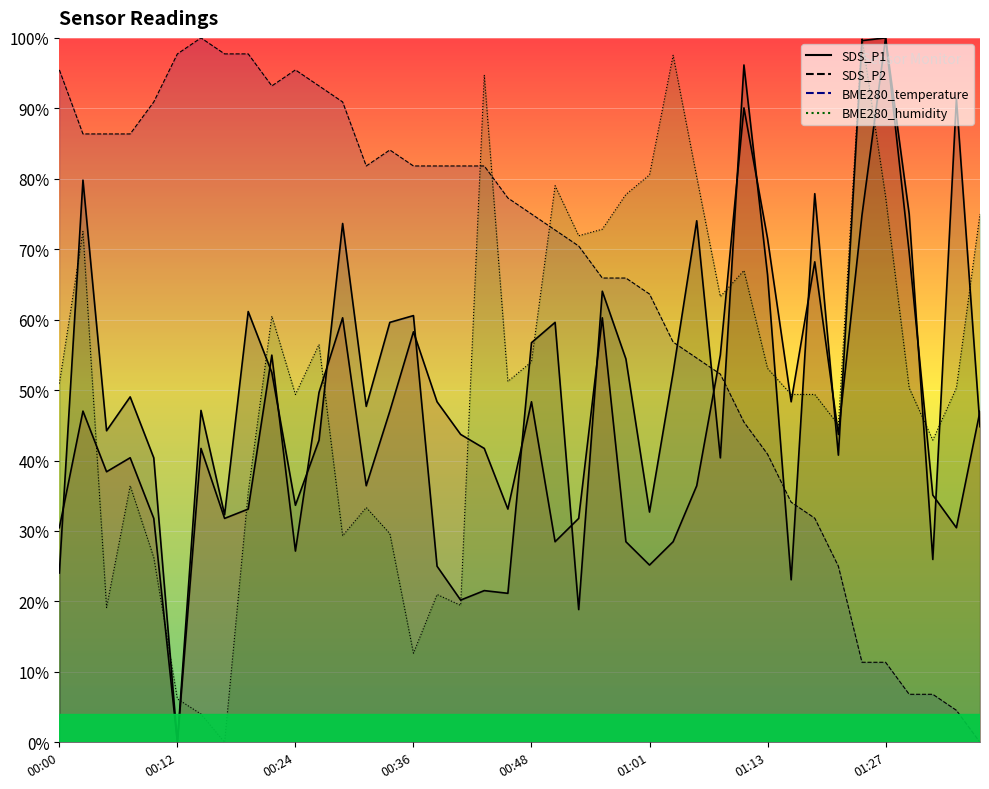

Is it true that BME280_humidity equals 17.1 at 01:16?

False